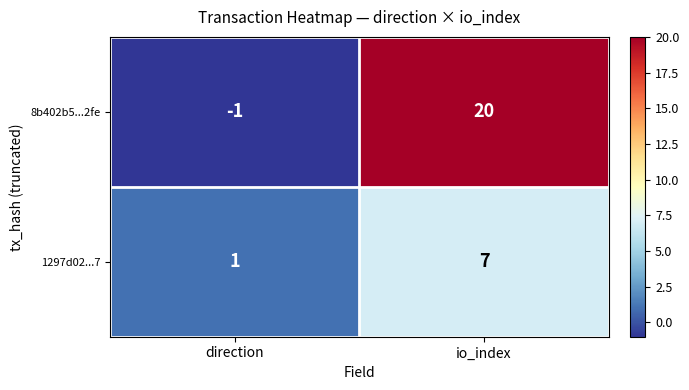

True or false: 1297d02...7 has a value of 1 at direction.

True